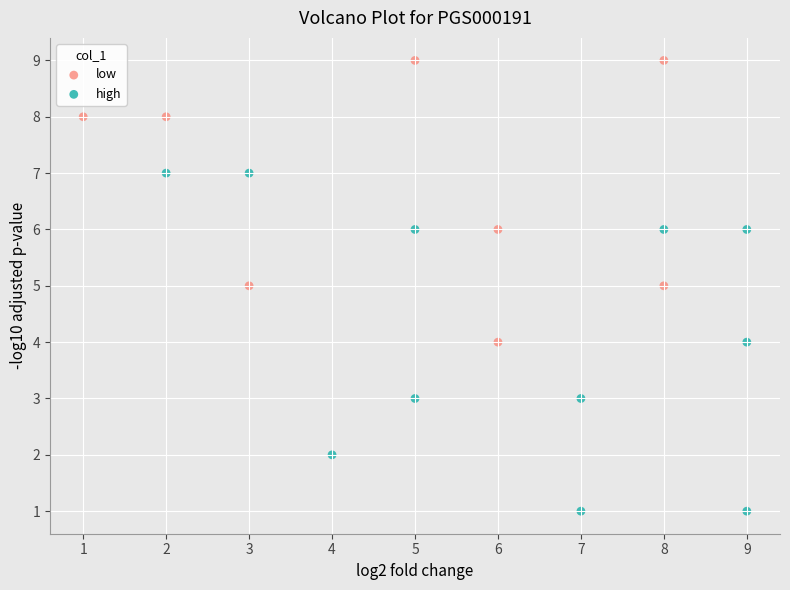

Which series reaches the minimum Y coordinate?

high